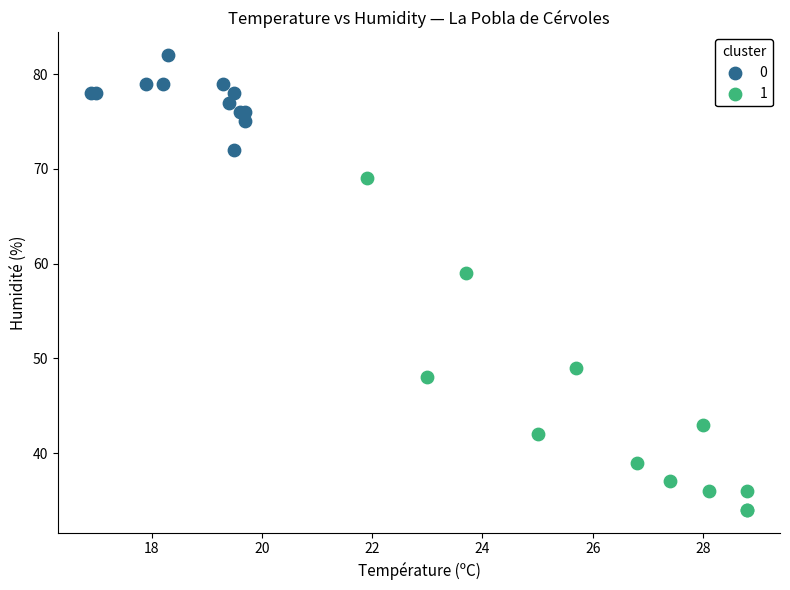

What are all the series names shown in the legend?

0, 1